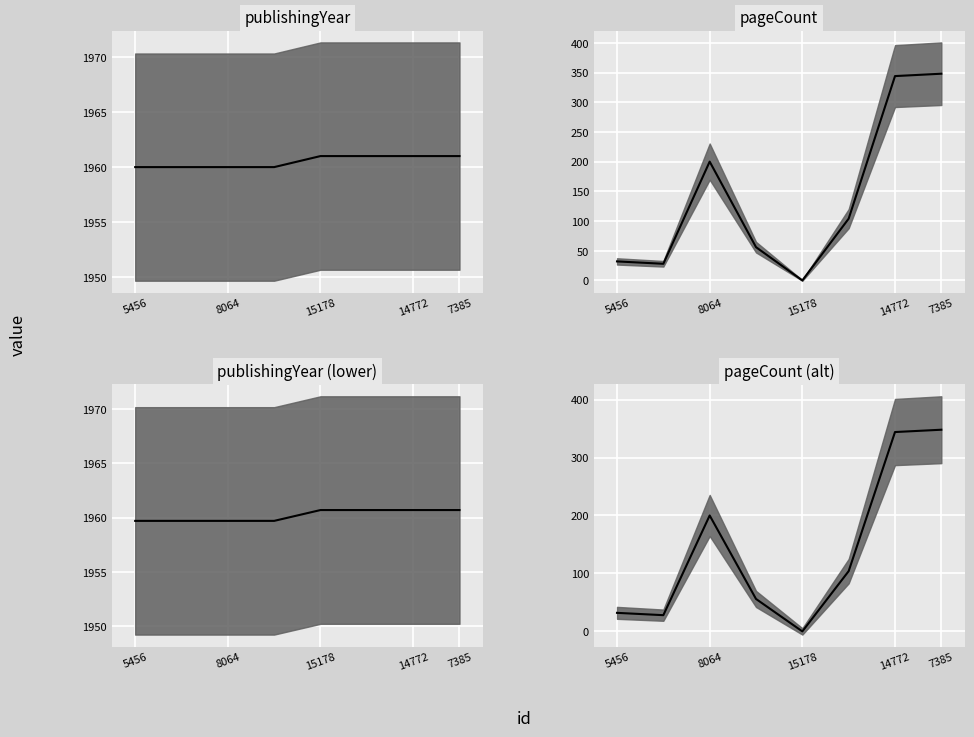

Reading left to right, extract all data points from this chart.

publishingYear median: 1960.0	1960.0	1960.0	1960.0	1961.0	1961.0	1961.0	1961.0
pageCount median: 32.0	28.0	200.0	56.0	0.0	104.0	344.0	348.0
publishingYear (lower) median: 1959.7	1959.7	1959.7	1959.7	1960.7	1960.7	1960.7	1960.7
pageCount (alt) median: 32.0	28.0	200.0	56.0	0.0	104.0	344.0	348.0